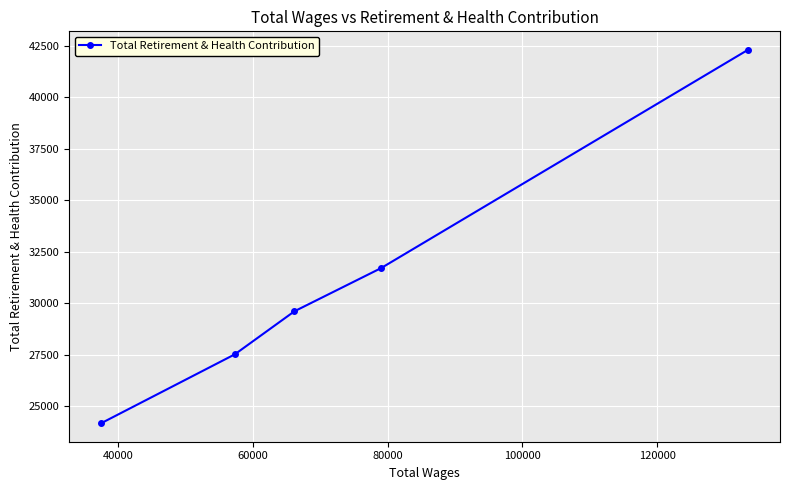

Reading right to left, extract all data points from this chart.

42288	31697	29602	27511	24175